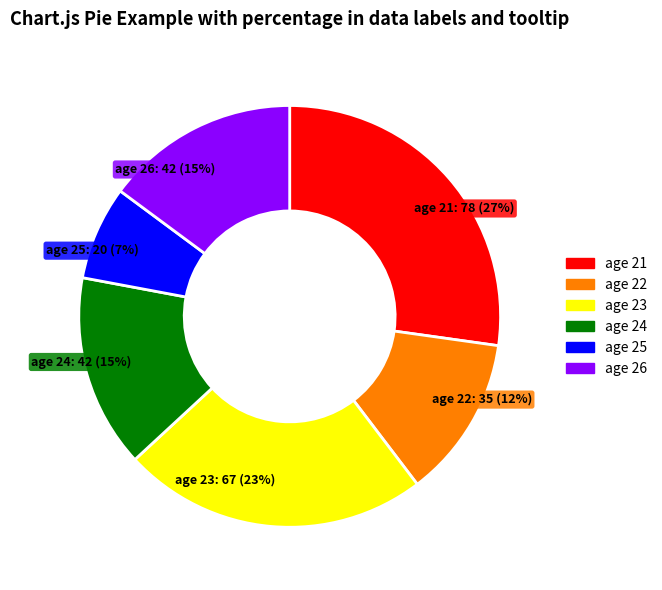

Does any single category account for the majority?

No